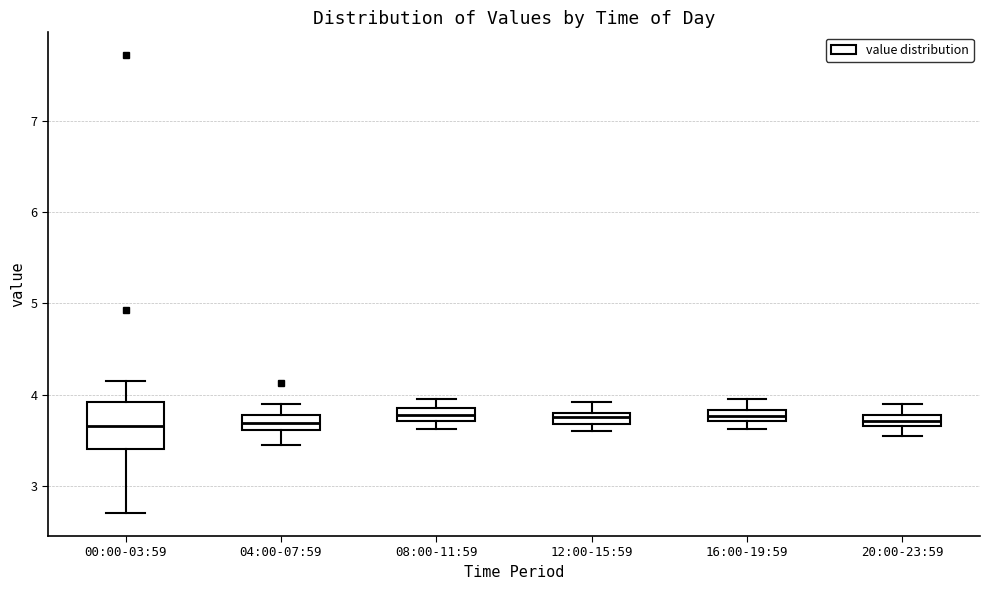

Comparing the boxes themselves (not the whiskers), which one is the tallest?

00:00-03:59